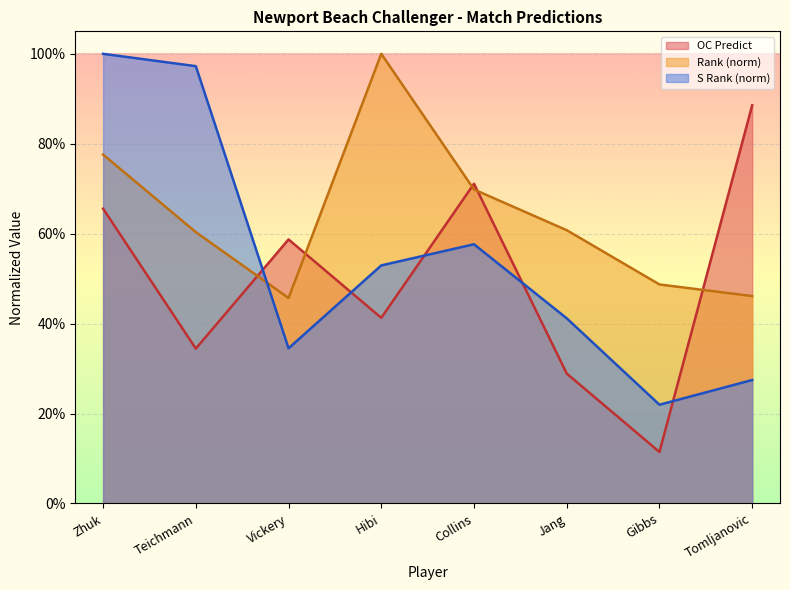

After their last crossing, which series has the higher values: S Rank or Rank?

Rank